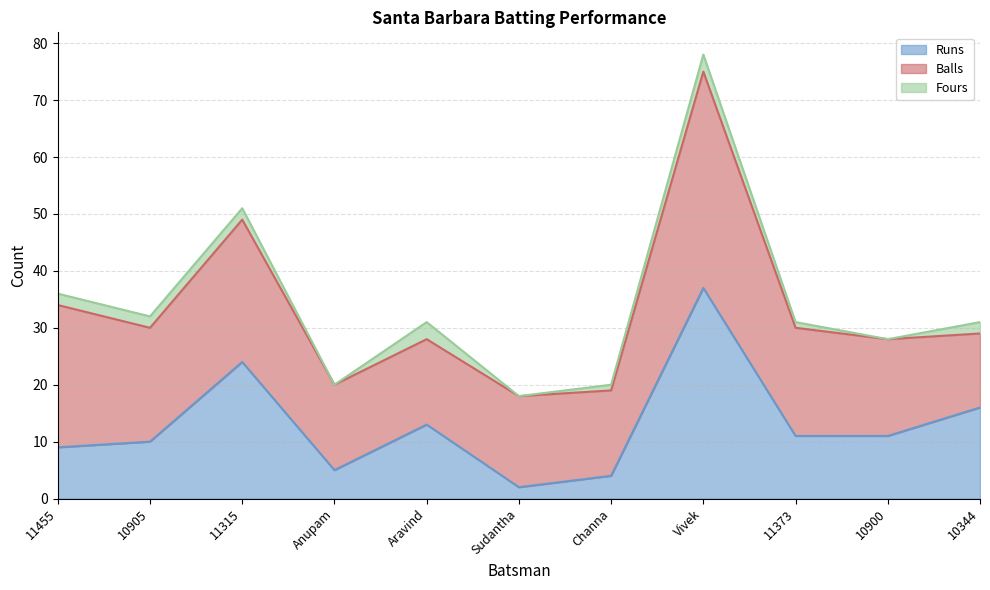

What is the difference between the second highest and second lowest values in the Fours series?

3